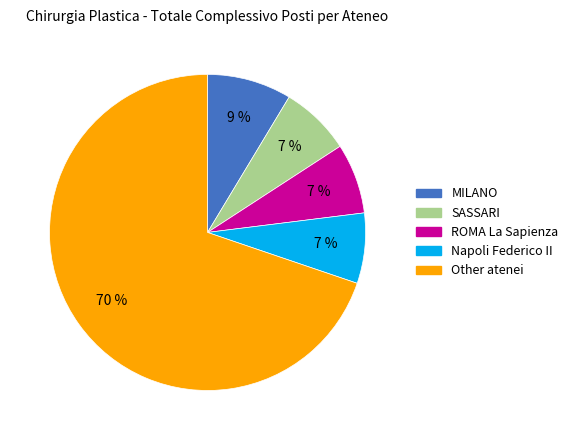

Does any single category account for the majority?

Yes